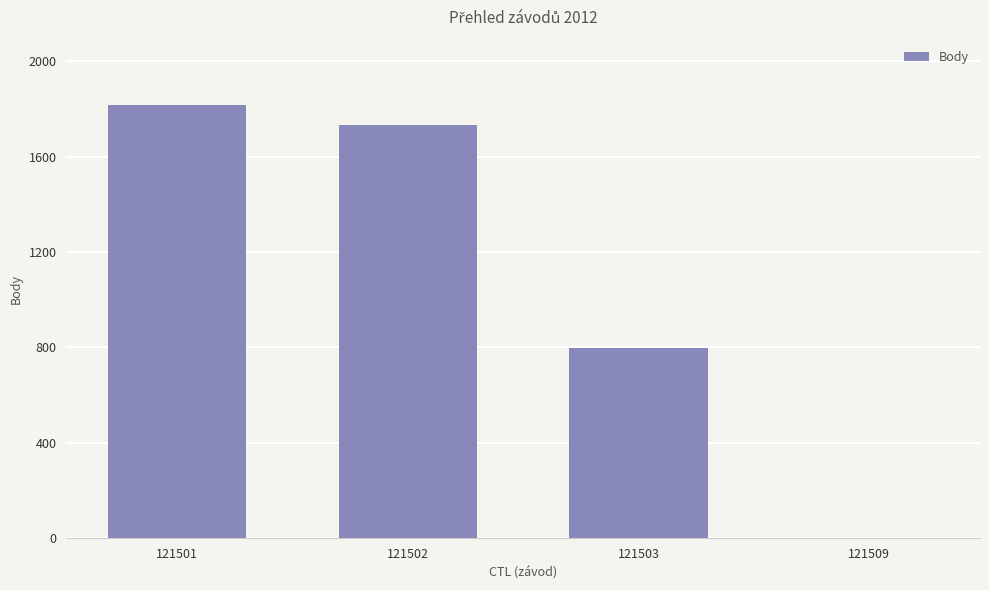

What is the change in value from 121502 to 121509?

-1734